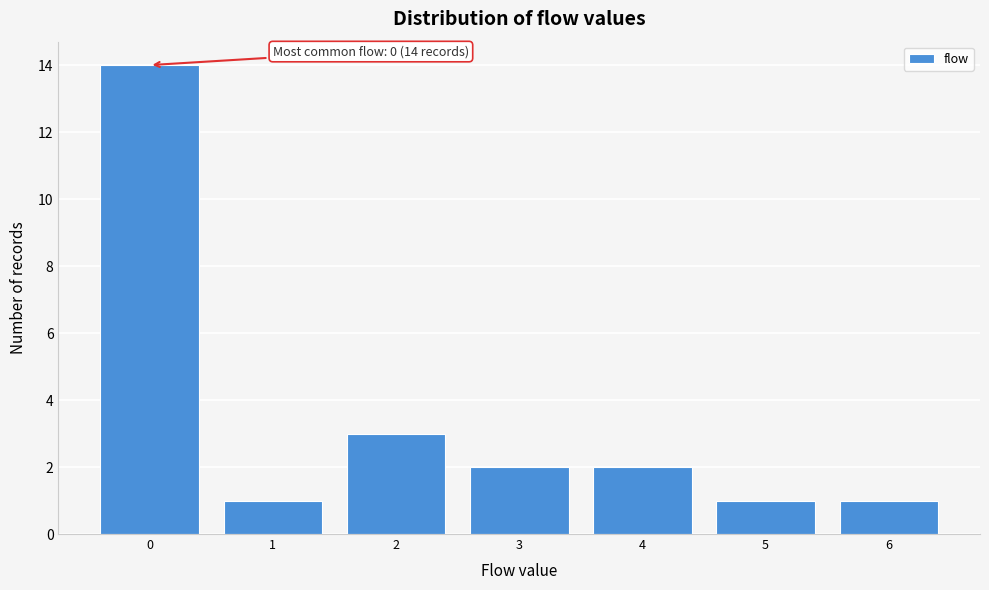

Which range on the x-axis has the tallest bar?

-0.5 to 0.5